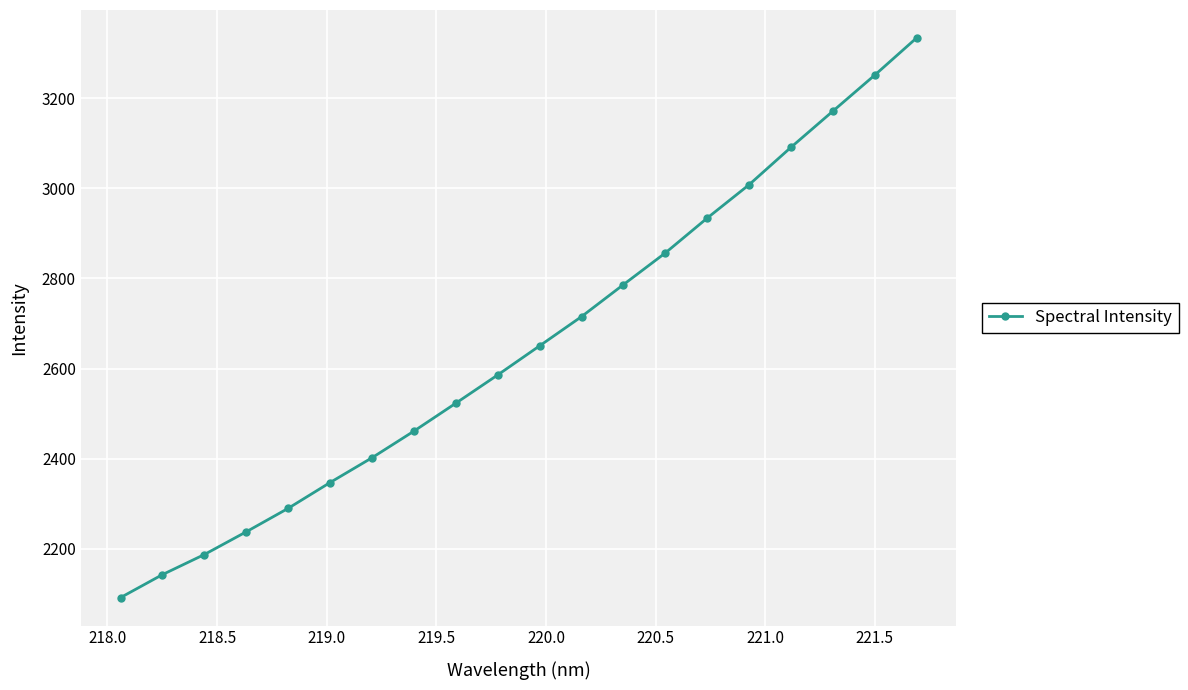

Does the chart display data point markers on the line(s)?

Yes